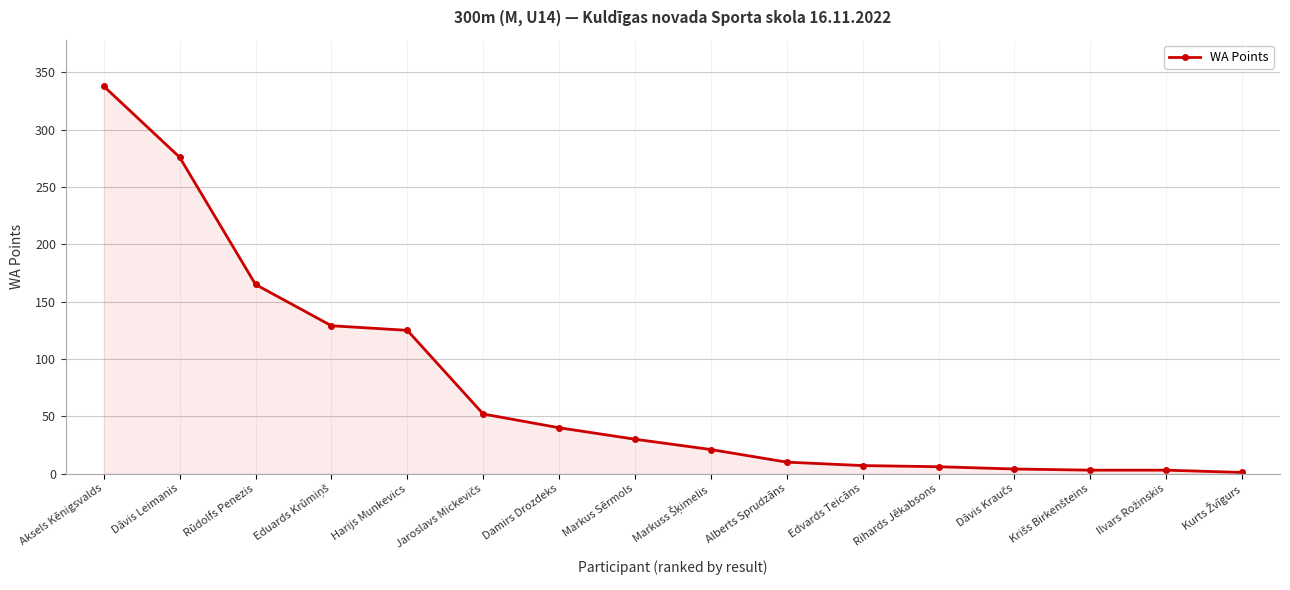

What position from the right is Damirs Drozdeks?

10